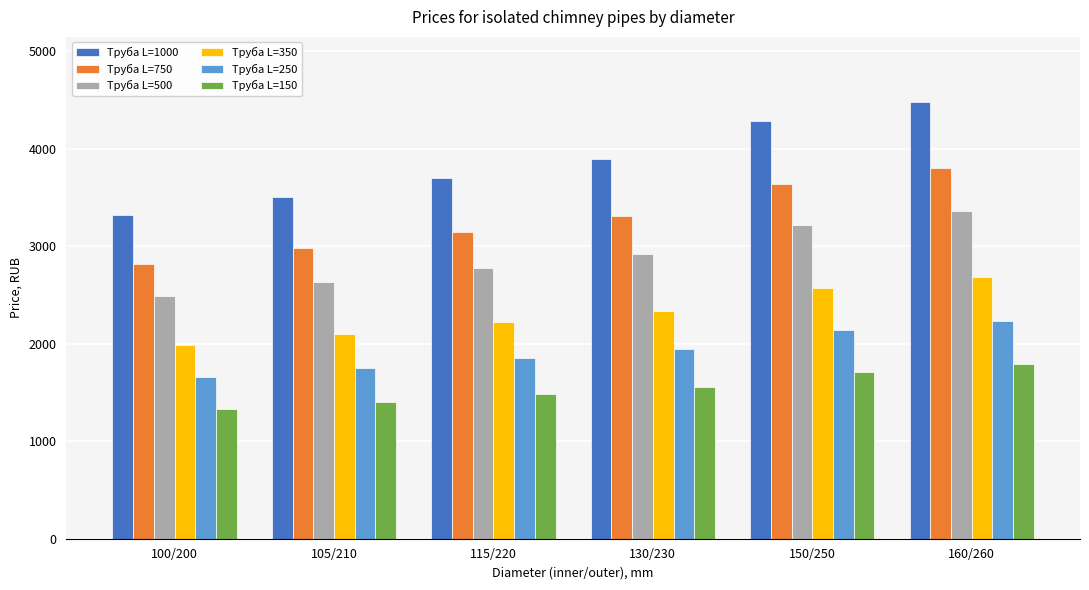

What is the value of the Труба L=750 bar at the 2nd from the left?

2982.7